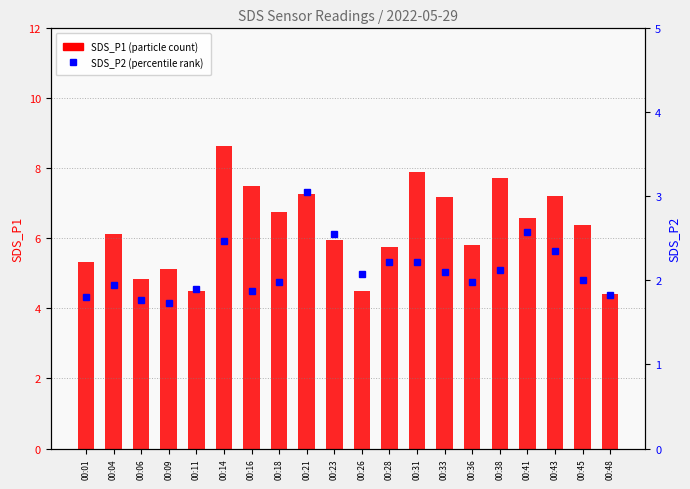

Are the bars horizontal?

No